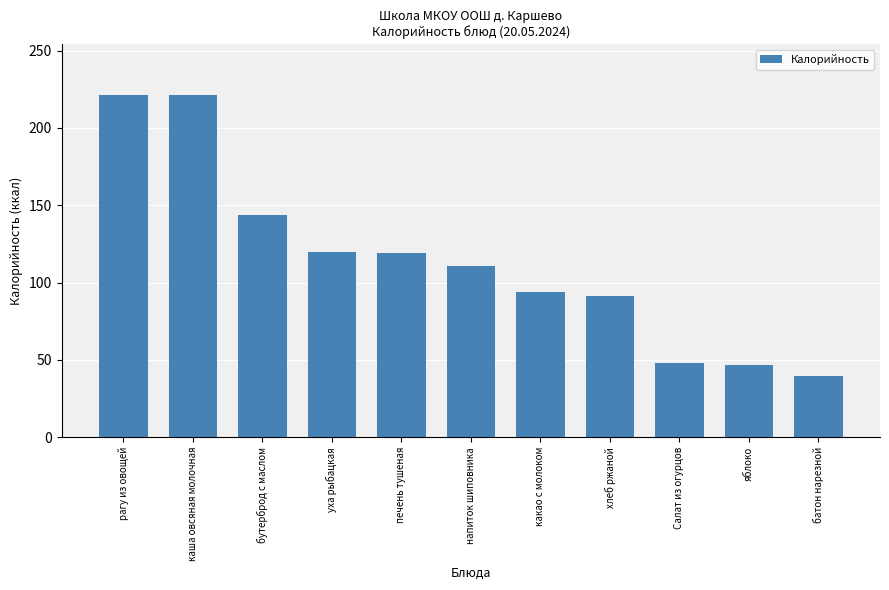

What is the greatest value displayed?

221.0